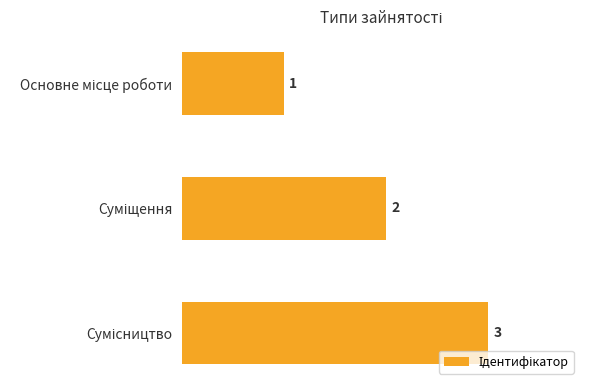

Count the values in the range 1 to 3.

3